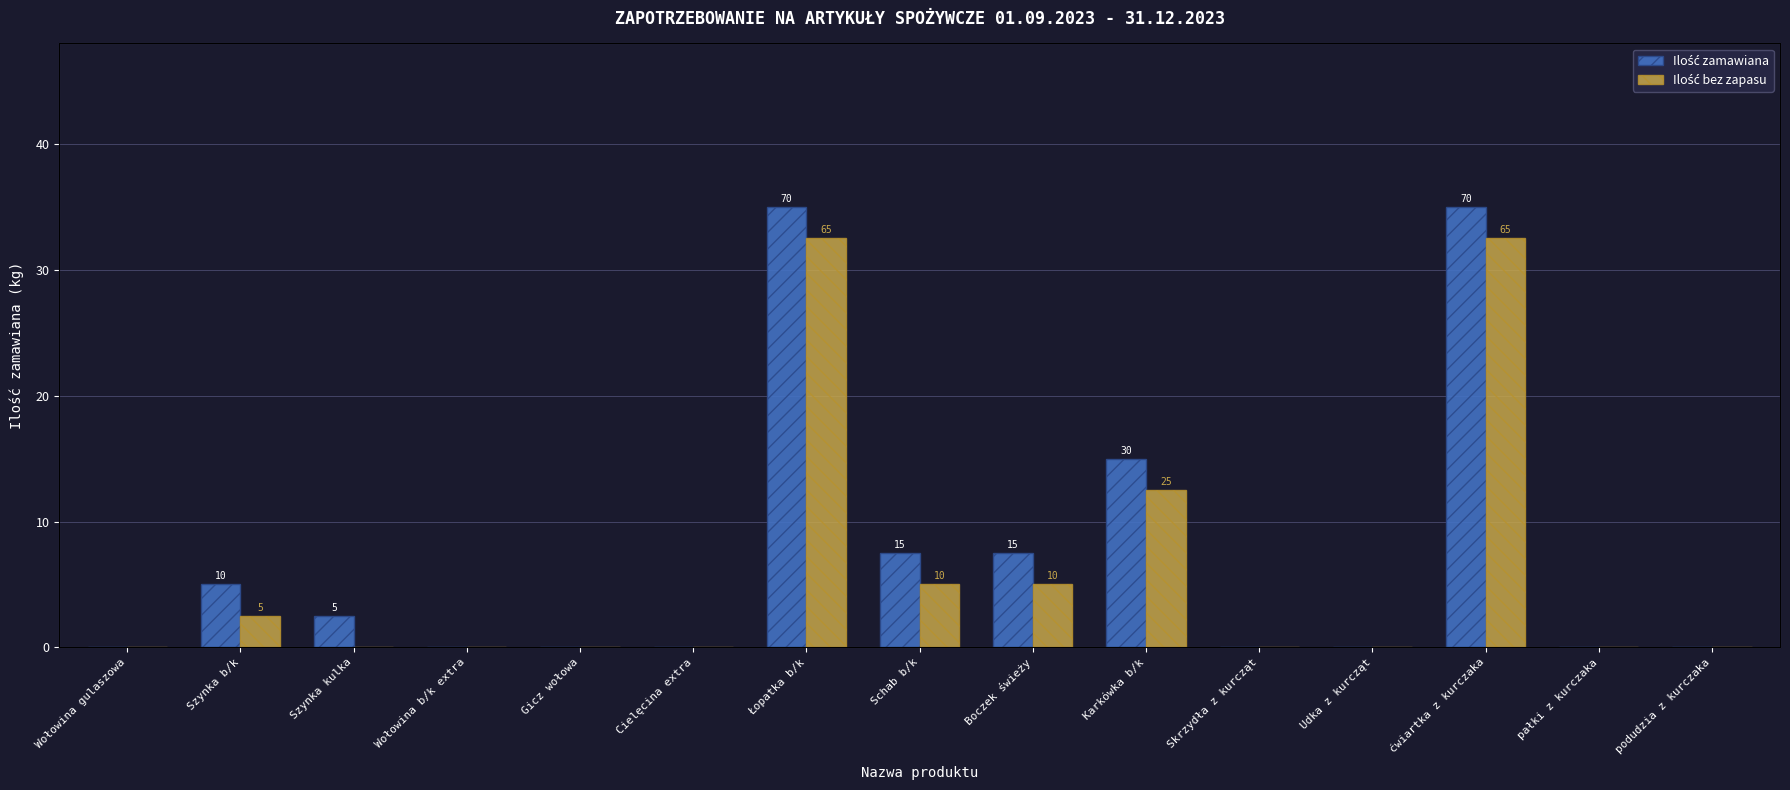

Count the number of data series in this chart.

2